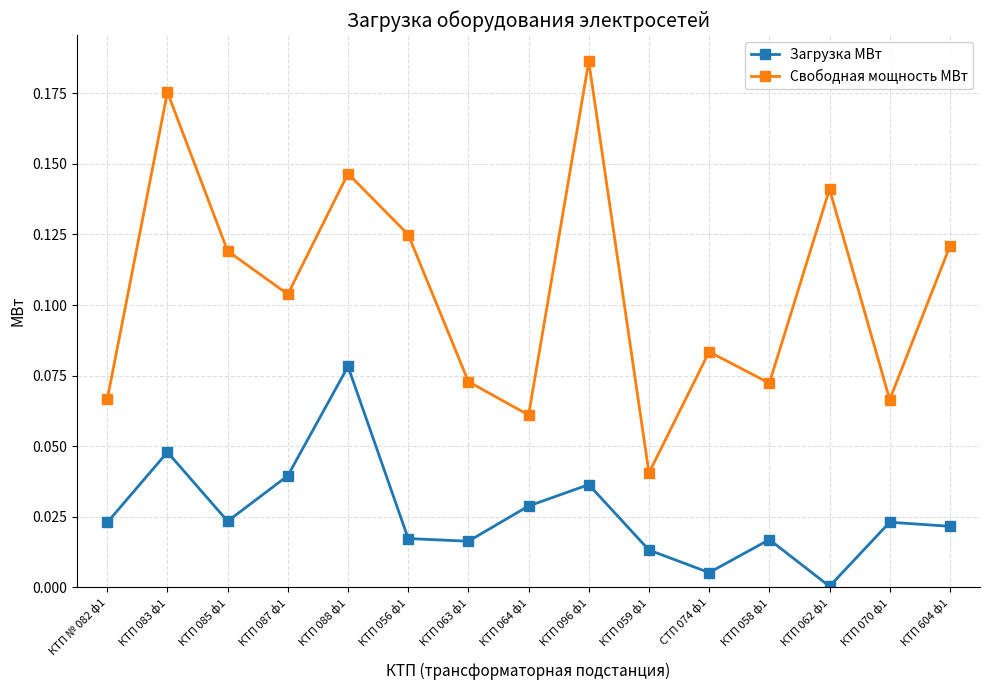

True or false: Свободная мощность МВт and Загрузка МВт cross at least once.

False